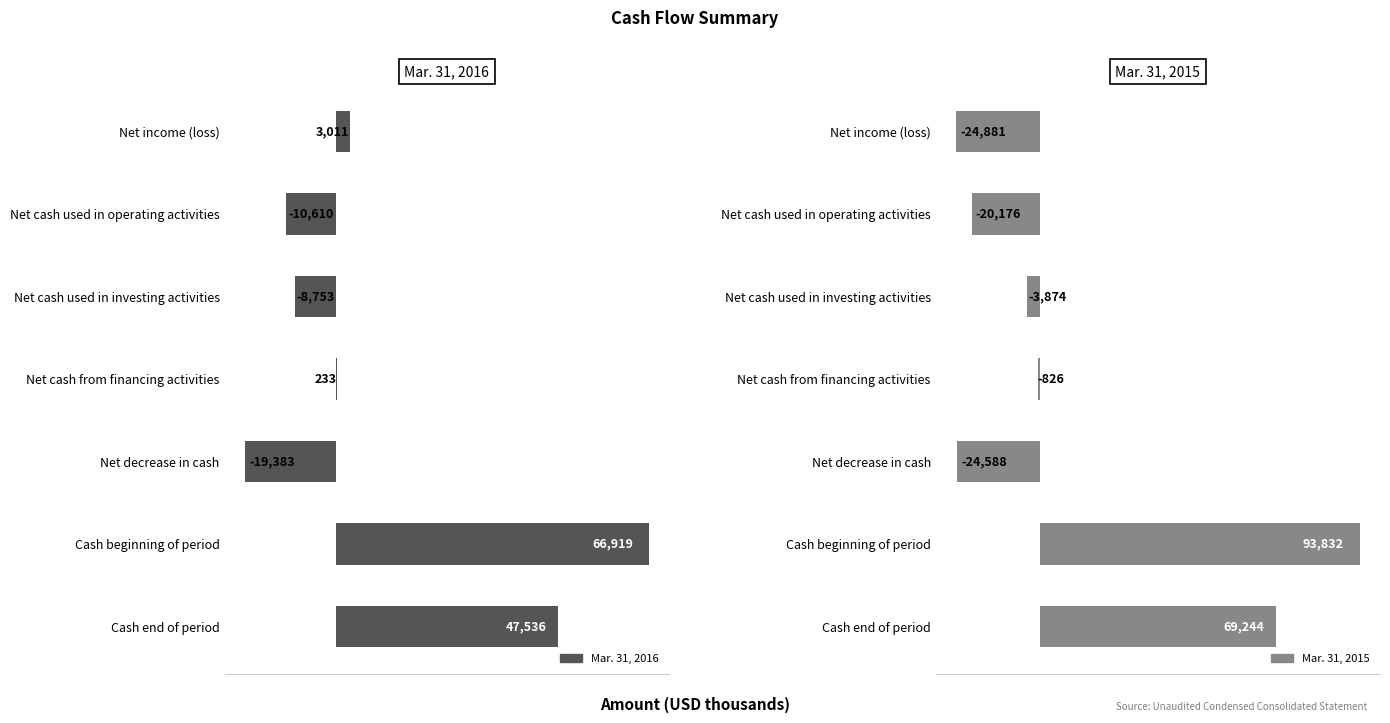

The value of Mar. 31, 2016 at Net decrease in cash is -11585. True or false?

False